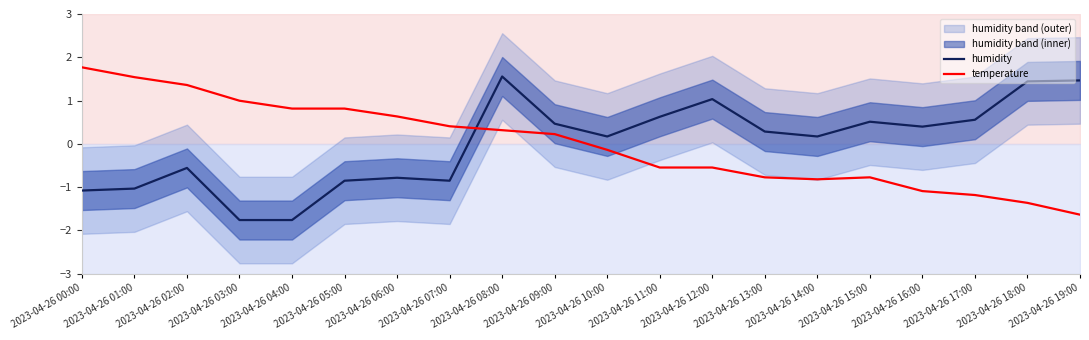

How many data points in humidity are less than 0?

8